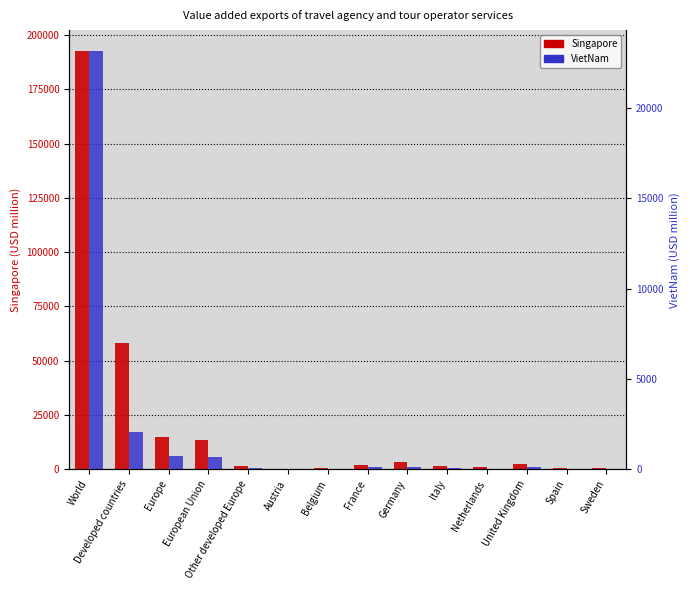

What is the difference between the maximum and minimum values in the VietNam series?

23121.8